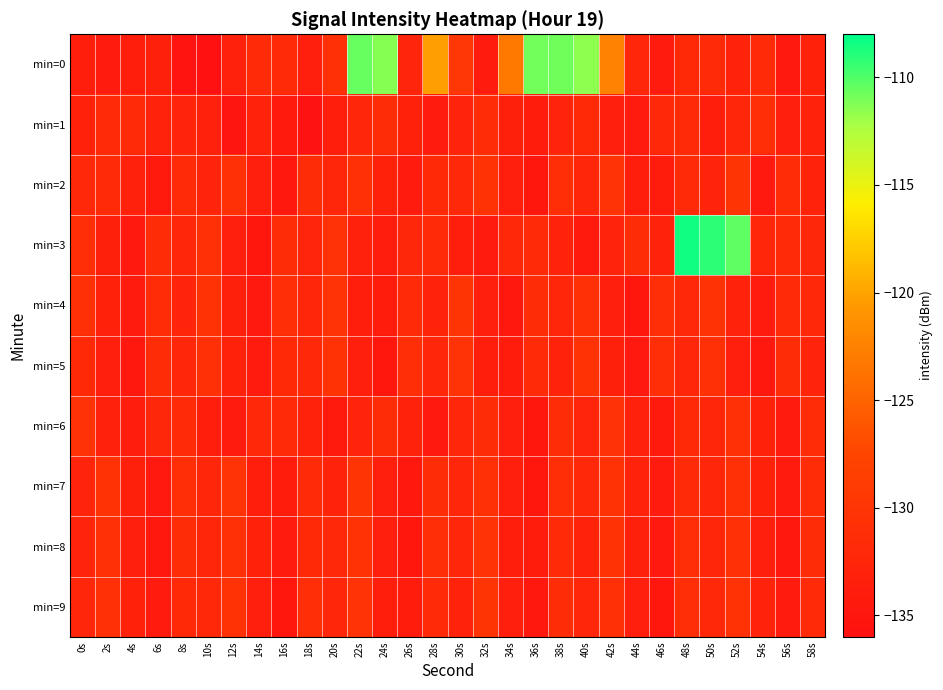

Reading left to right, what are all the values shown in this chart?

min=0: 0s=-133.8	2s=-134.2	4s=-133.9	6s=-133.4	8s=-135.4	10s=-136.1	12s=-133.2	14s=-131.6	16s=-131.6	18s=-133.7	20s=-130.8	22s=-110.6	24s=-111.3	26s=-132.6	28s=-120.3	30s=-129.8	32s=-134.2	34s=-123.1	36s=-110.9	38s=-110.8	40s=-111.6	42s=-122.5	44s=-132.3	46s=-134.3	48s=-131.9	50s=-131.5	52s=-132.8	54s=-131.8	56s=-134.5	58s=-133.1
min=1: 0s=-133.1	2s=-131.5	4s=-131.6	6s=-133.0	8s=-132.6	10s=-133.2	12s=-135.2	14s=-132.9	16s=-134.4	18s=-135.6	20s=-133.8	22s=-132.5	24s=-131.2	26s=-133.1	28s=-134.2	30s=-132.8	32s=-131.5	34s=-133.3	36s=-134.1	38s=-132.7	40s=-131.9	42s=-133.5	44s=-134.3	46s=-132.1	48s=-131.7	50s=-133.9	52s=-132.3	54s=-131.1	56s=-133.7	58s=-132.9
min=2: 0s=-132.0	2s=-131.8	4s=-133.2	6s=-134.4	8s=-131.6	10s=-132.8	12s=-130.9	14s=-133.5	16s=-134.7	18s=-131.3	20s=-132.5	22s=-130.7	24s=-133.1	26s=-134.3	28s=-131.9	30s=-132.1	32s=-130.5	34s=-133.7	36s=-134.9	38s=-131.1	40s=-132.3	42s=-130.3	44s=-133.9	46s=-134.1	48s=-131.7	50s=-132.7	52s=-130.1	54s=-134.5	56s=-131.5	58s=-132.9
min=3: 0s=-131.0	2s=-133.4	4s=-134.6	6s=-131.2	8s=-132.4	10s=-130.8	12s=-133.6	14s=-134.8	16s=-131.4	18s=-132.6	20s=-130.6	22s=-133.2	24s=-134.0	26s=-132.2	28s=-131.8	30s=-133.8	32s=-134.2	34s=-132.0	36s=-131.6	38s=-133.0	40s=-134.4	42s=-132.8	44s=-131.4	46s=-133.0	48s=-108.5	50s=-109.2	52s=-110.4	54s=-132.4	56s=-131.6	58s=-132.2
min=4: 0s=-130.8	2s=-133.1	4s=-134.3	6s=-131.5	8s=-132.7	10s=-130.5	12s=-133.3	14s=-134.5	16s=-131.1	18s=-132.3	20s=-130.3	22s=-133.9	24s=-134.1	26s=-131.7	28s=-132.9	30s=-130.1	32s=-133.5	34s=-134.7	36s=-131.3	38s=-132.5	40s=-130.9	42s=-133.7	44s=-134.9	46s=-131.1	48s=-132.1	50s=-130.5	52s=-133.0	54s=-134.2	56s=-131.8	58s=-132.1
min=5: 0s=-131.9	2s=-133.5	4s=-134.7	6s=-131.3	8s=-132.5	10s=-130.7	12s=-133.1	14s=-134.3	16s=-131.9	18s=-132.1	20s=-130.5	22s=-133.7	24s=-134.9	26s=-131.1	28s=-132.3	30s=-130.3	32s=-133.9	34s=-134.1	36s=-131.7	38s=-132.9	40s=-130.5	42s=-133.3	44s=-134.5	46s=-131.1	48s=-132.3	50s=-130.9	52s=-133.5	54s=-134.7	56s=-131.3	58s=-132.7
min=6: 0s=-130.6	2s=-133.2	4s=-134.0	6s=-132.2	8s=-131.8	10s=-133.8	12s=-134.2	14s=-132.0	16s=-131.6	18s=-133.0	20s=-134.4	22s=-132.8	24s=-131.4	26s=-133.0	28s=-134.6	30s=-132.4	32s=-131.2	34s=-133.6	36s=-134.8	38s=-131.4	40s=-132.6	42s=-130.6	44s=-133.2	46s=-134.4	48s=-131.9	50s=-132.5	52s=-130.7	54s=-133.1	56s=-134.3	58s=-131.5
min=7: 0s=-132.7	2s=-130.5	4s=-133.3	6s=-134.5	8s=-131.1	10s=-132.3	12s=-130.3	14s=-133.9	16s=-134.1	18s=-131.7	20s=-132.9	22s=-130.1	24s=-133.5	26s=-134.7	28s=-131.3	30s=-132.5	32s=-130.9	34s=-133.7	36s=-134.9	38s=-131.1	40s=-132.1	42s=-130.5	44s=-133.0	46s=-134.2	48s=-131.8	50s=-132.4	52s=-130.8	54s=-133.1	56s=-134.3	58s=-131.5
min=8: 0s=-132.7	2s=-130.9	4s=-133.5	6s=-134.7	8s=-131.3	10s=-132.5	12s=-130.7	14s=-133.1	16s=-134.3	18s=-131.9	20s=-132.1	22s=-130.5	24s=-133.7	26s=-134.9	28s=-131.1	30s=-132.3	32s=-130.3	34s=-133.9	36s=-134.1	38s=-131.7	40s=-132.9	42s=-130.5	44s=-133.3	46s=-134.5	48s=-131.1	50s=-132.3	52s=-130.9	54s=-133.5	56s=-134.7	58s=-131.3
min=9: 0s=-132.5	2s=-130.7	4s=-133.1	6s=-134.3	8s=-131.9	10s=-132.1	12s=-130.5	14s=-133.7	16s=-134.9	18s=-131.1	20s=-132.3	22s=-130.3	24s=-133.9	26s=-134.1	28s=-131.7	30s=-132.9	32s=-130.1	34s=-133.5	36s=-134.7	38s=-131.3	40s=-132.5	42s=-130.9	44s=-133.7	46s=-134.9	48s=-131.1	50s=-132.1	52s=-130.5	54s=-133.0	56s=-134.2	58s=-131.8